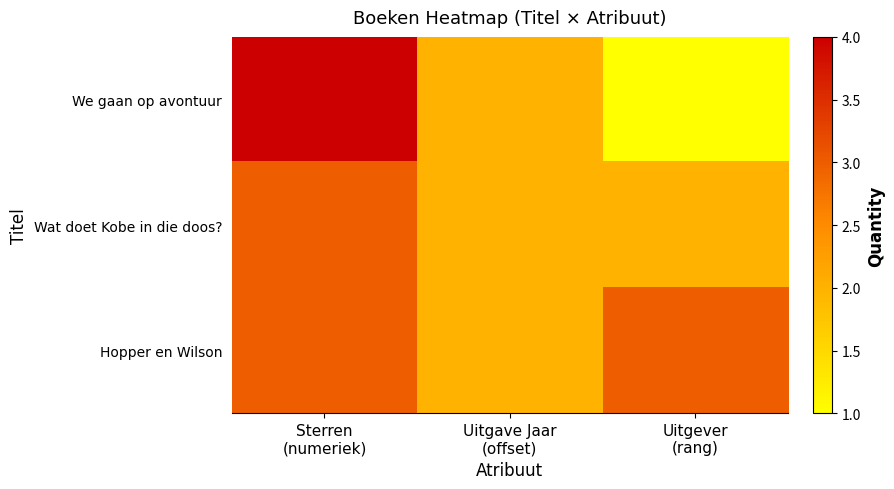

Which series has the largest range (max minus min)?

We gaan op avontuur